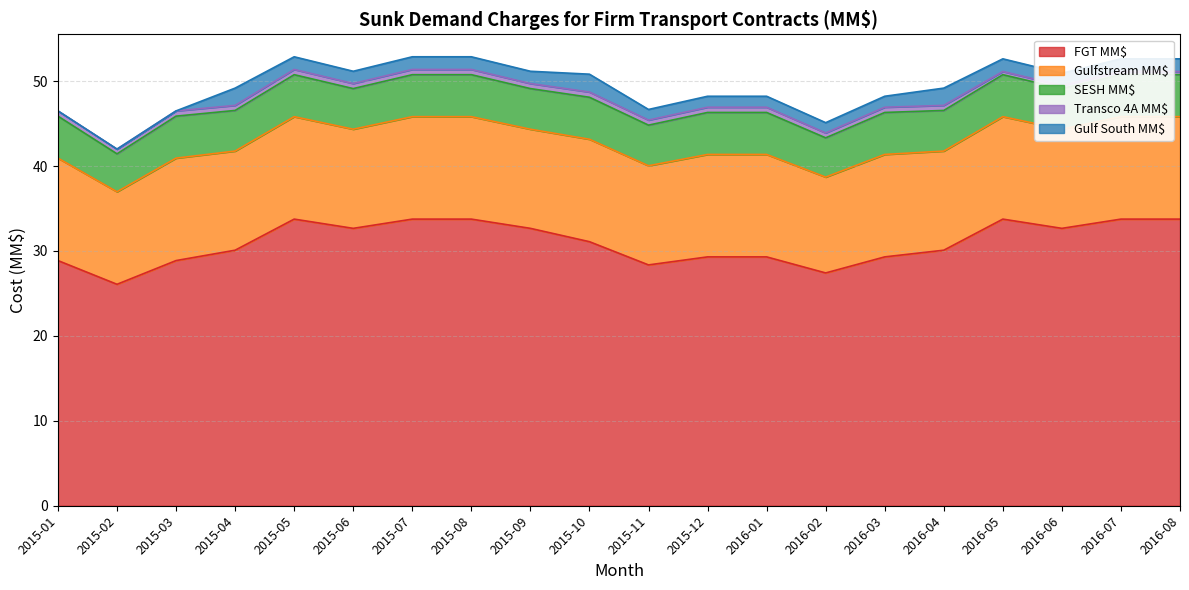

List the labels in order of Gulf South MM$ value, largest first.

2015-10, 2015-04, 2016-04, 2015-05, 2015-07, 2015-08, 2016-05, 2016-07, 2016-08, 2015-06, 2015-09, 2016-06, 2015-12, 2016-01, 2016-03, 2015-11, 2016-02, 2015-01, 2015-02, 2015-03